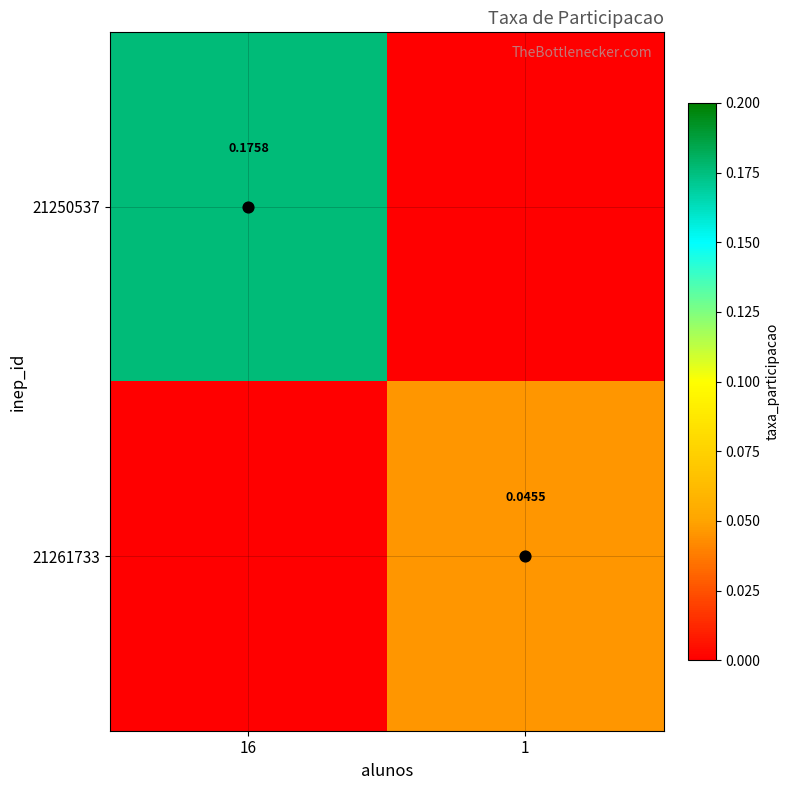

What is the greatest value displayed?

0.2